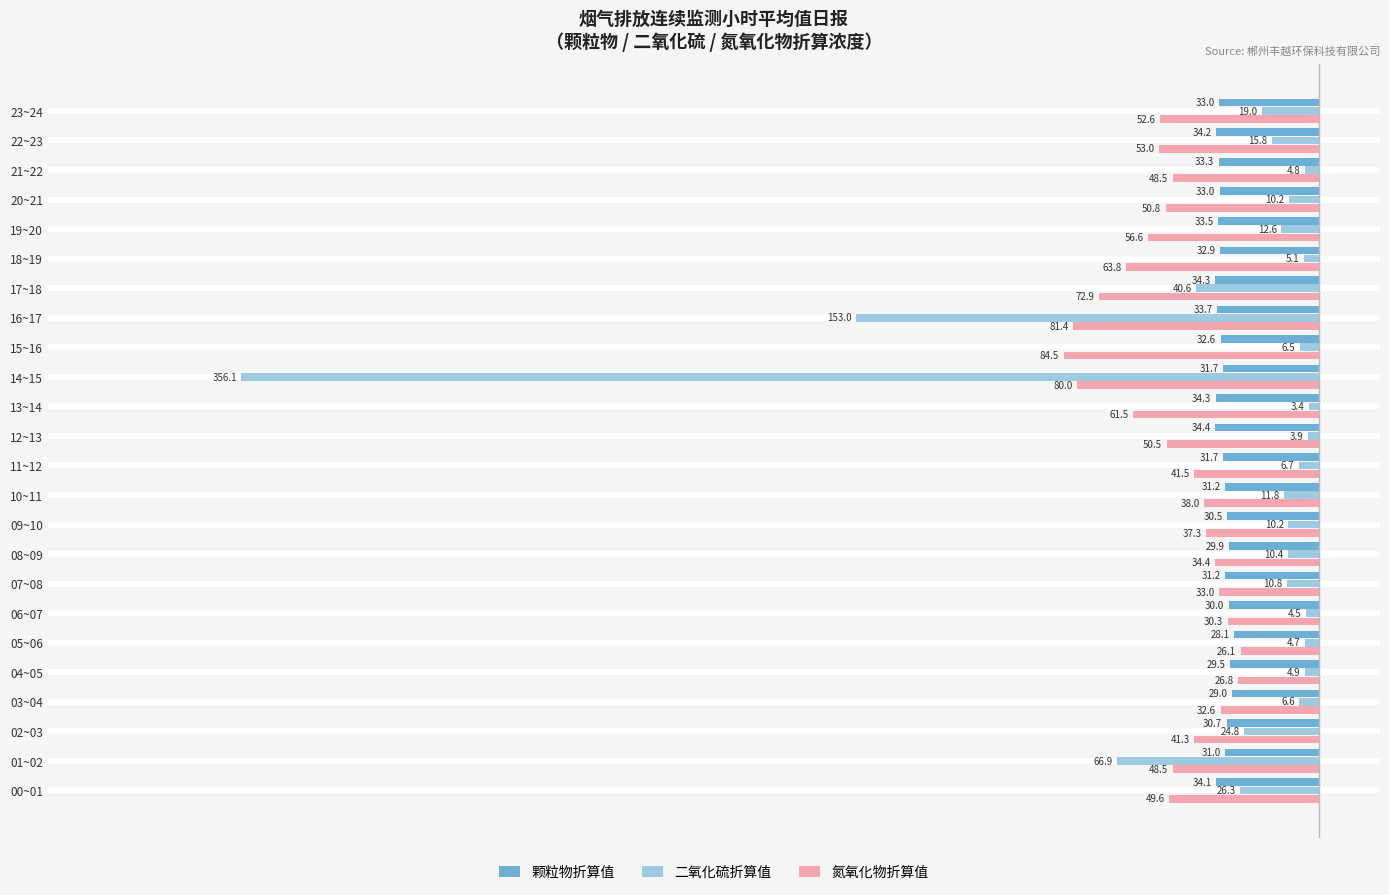

List the series in order of their peak value, lowest first.

颗粒物折算值, 氮氧化物折算值, 二氧化硫折算值